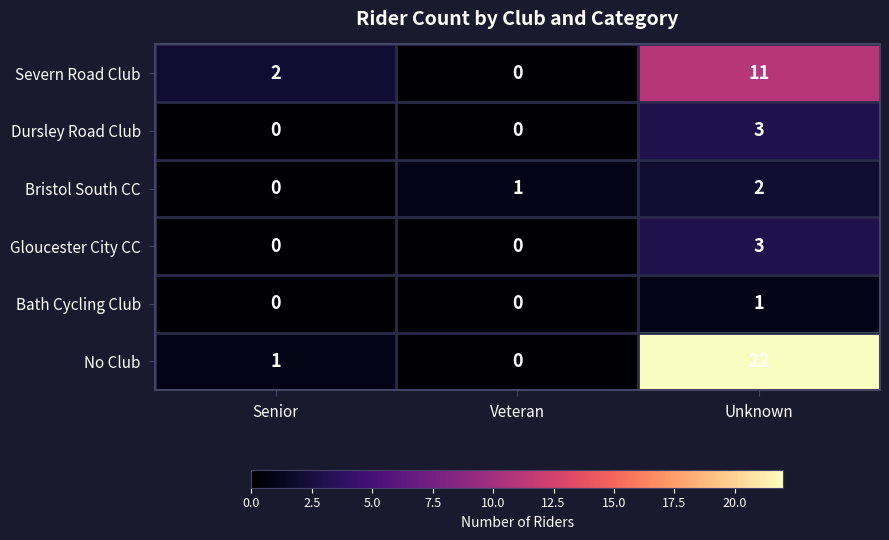

True or false: Bath Cycling Club has a value of 0 at Senior.

True